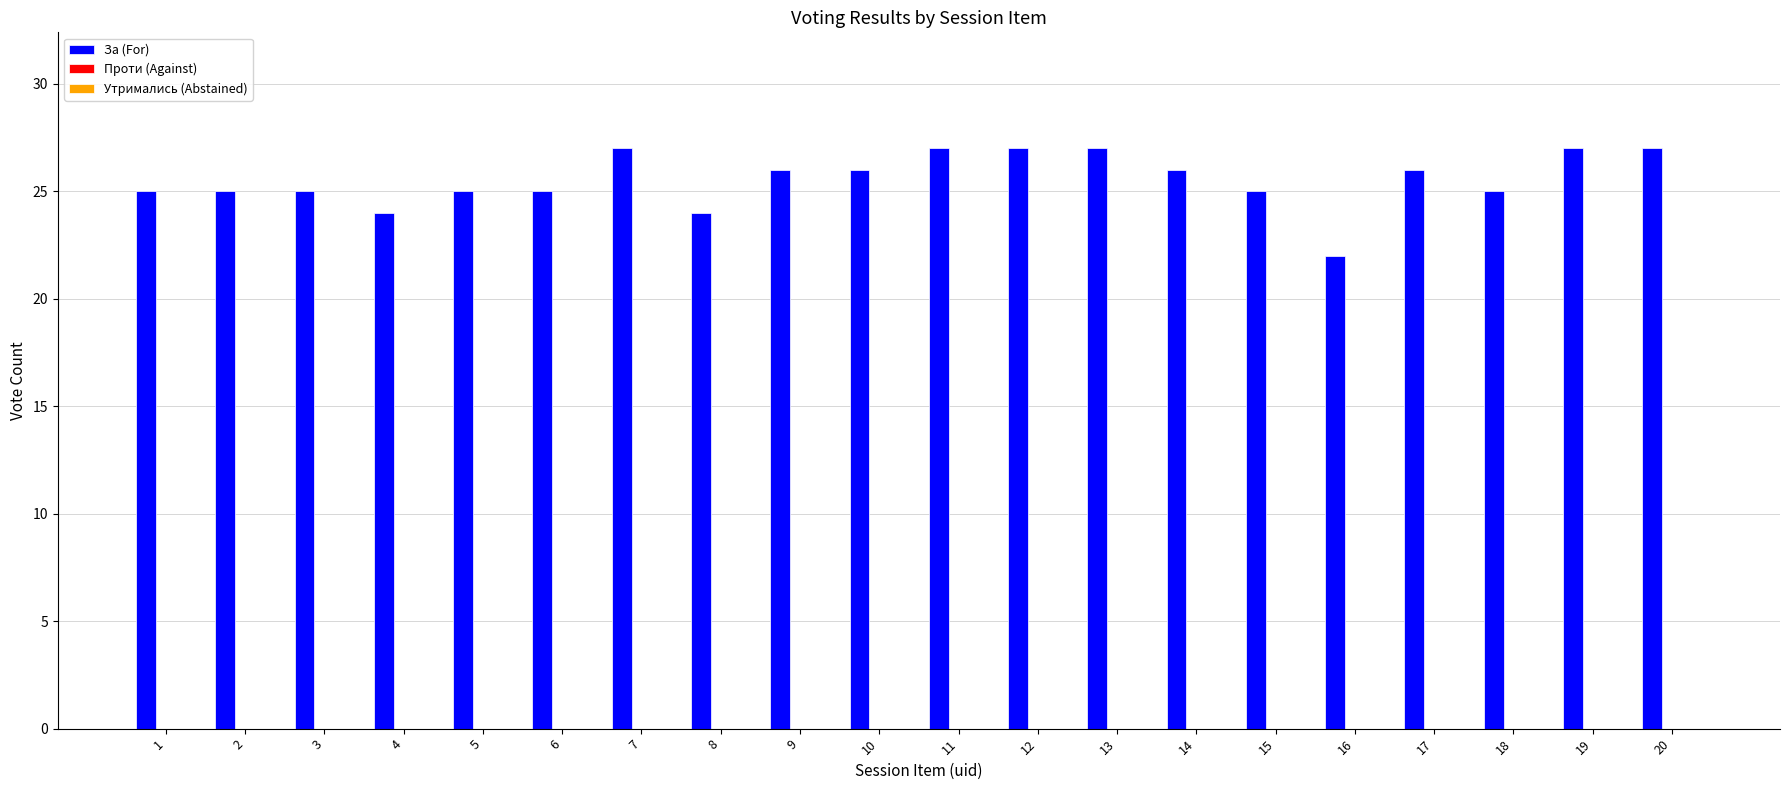

The value at 20 is 27. True or false?

True